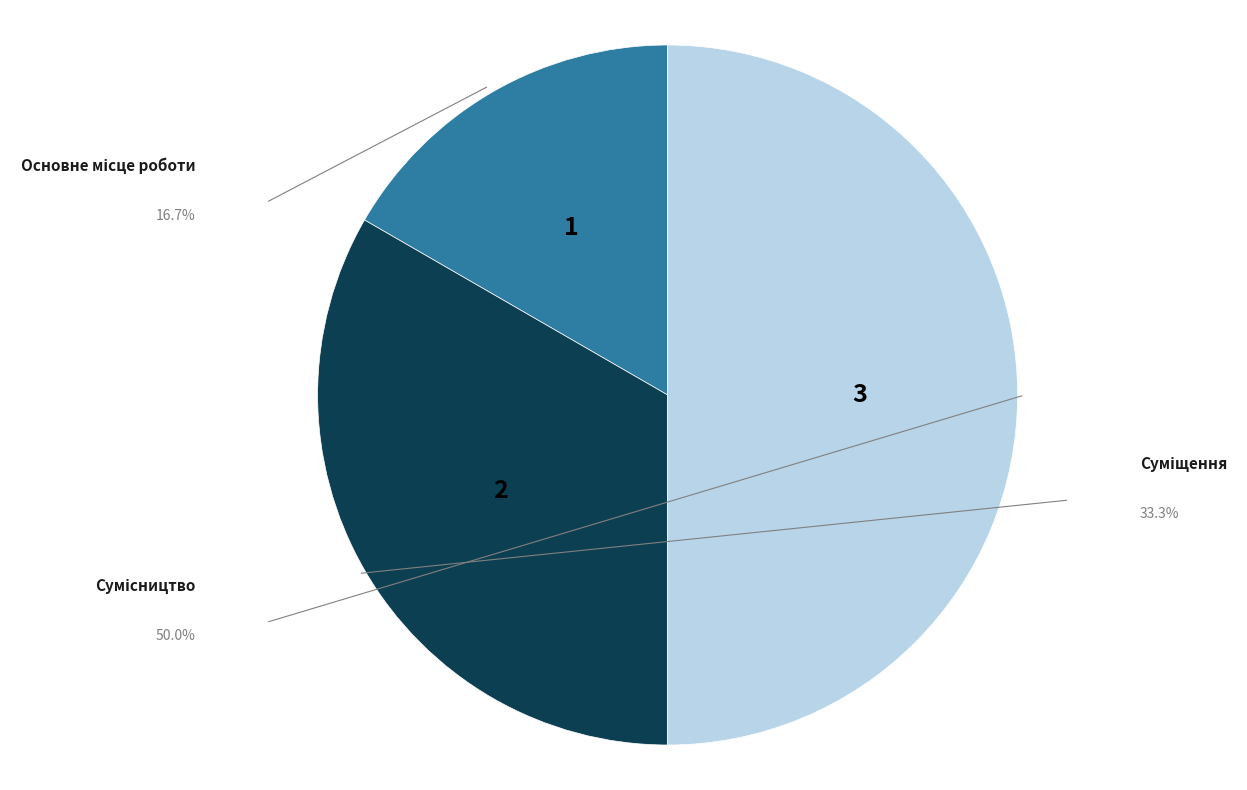

Count the number of slices in the pie.

3